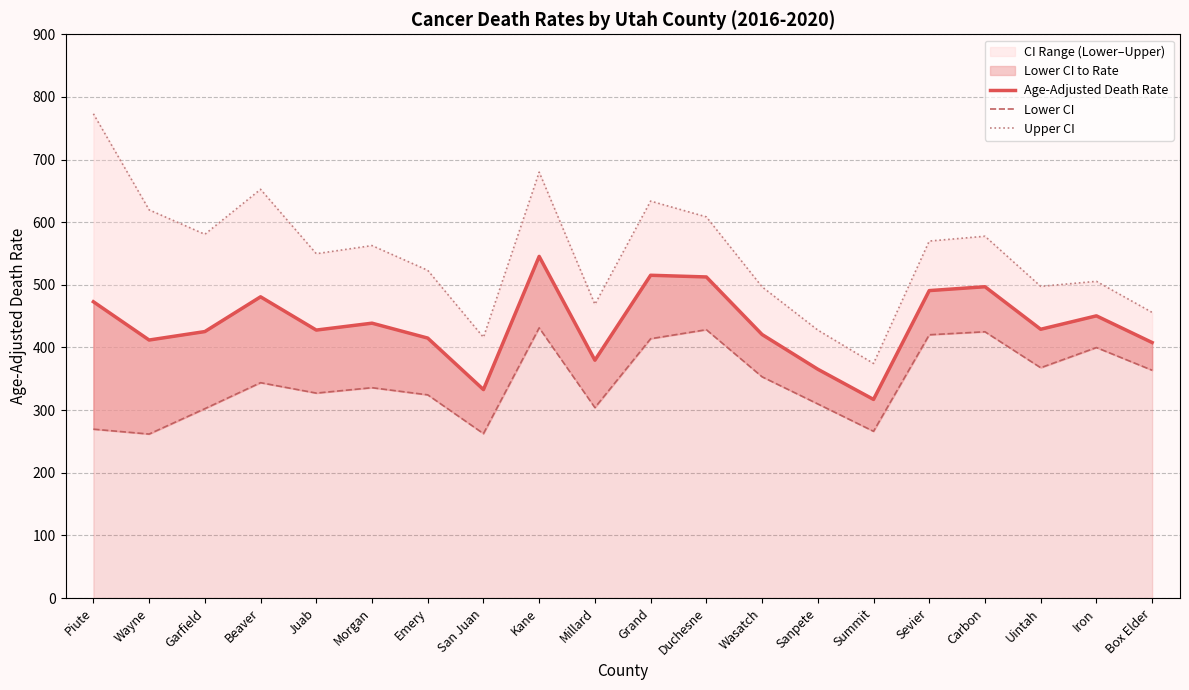

True or false: Lower CI and Age-Adjusted Death Rate cross at least once.

False